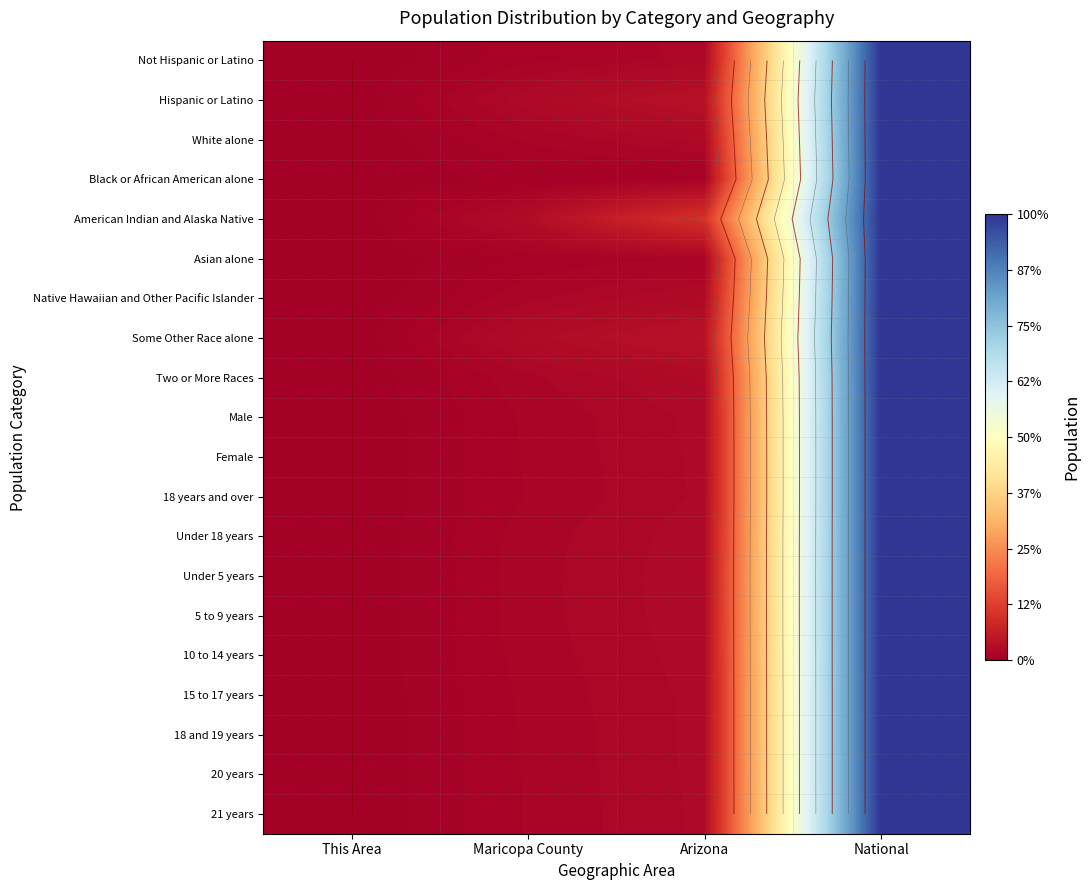

Which category has the lowest value across all series?

This Area